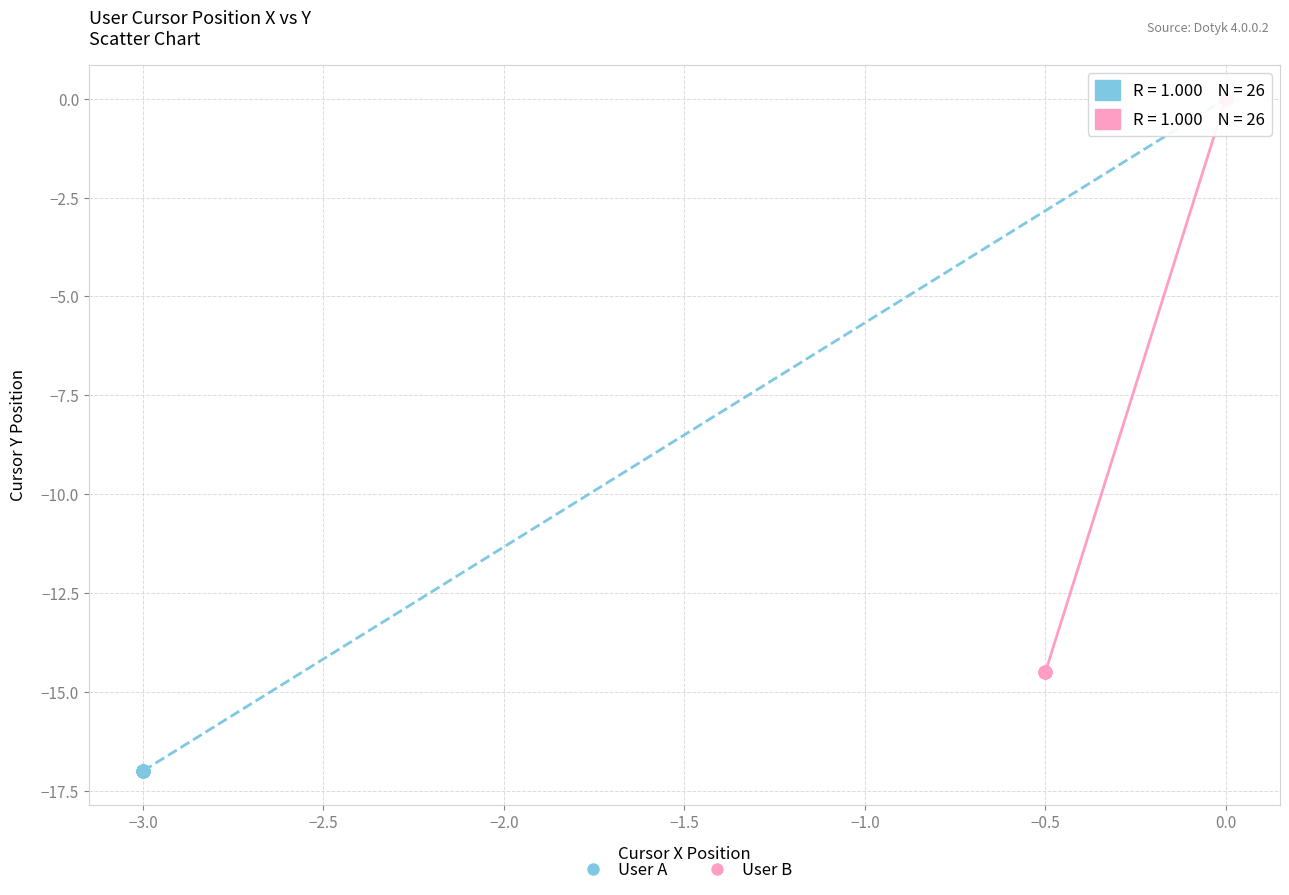

Which series reaches the minimum Y coordinate?

User A